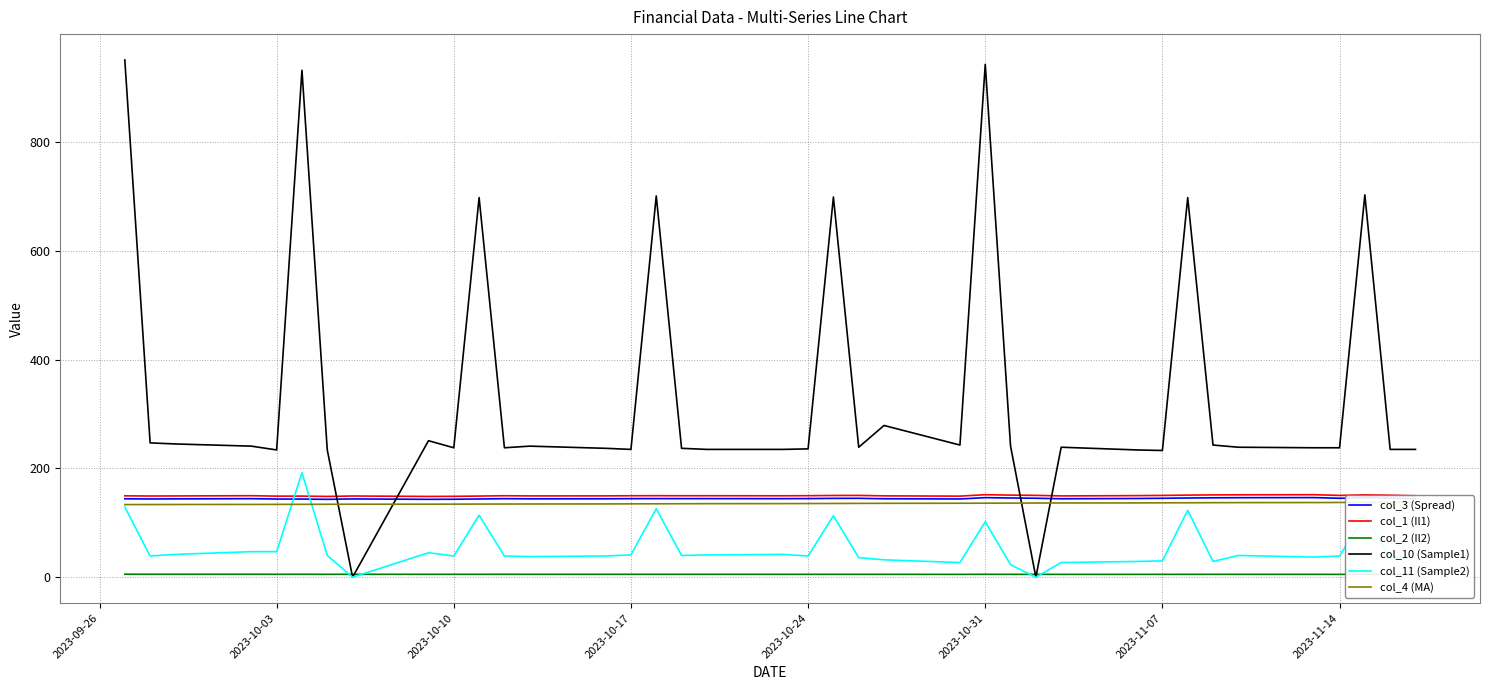

How many intersections are there between col_11 (Sample2) and col_2 (Il2)?

4